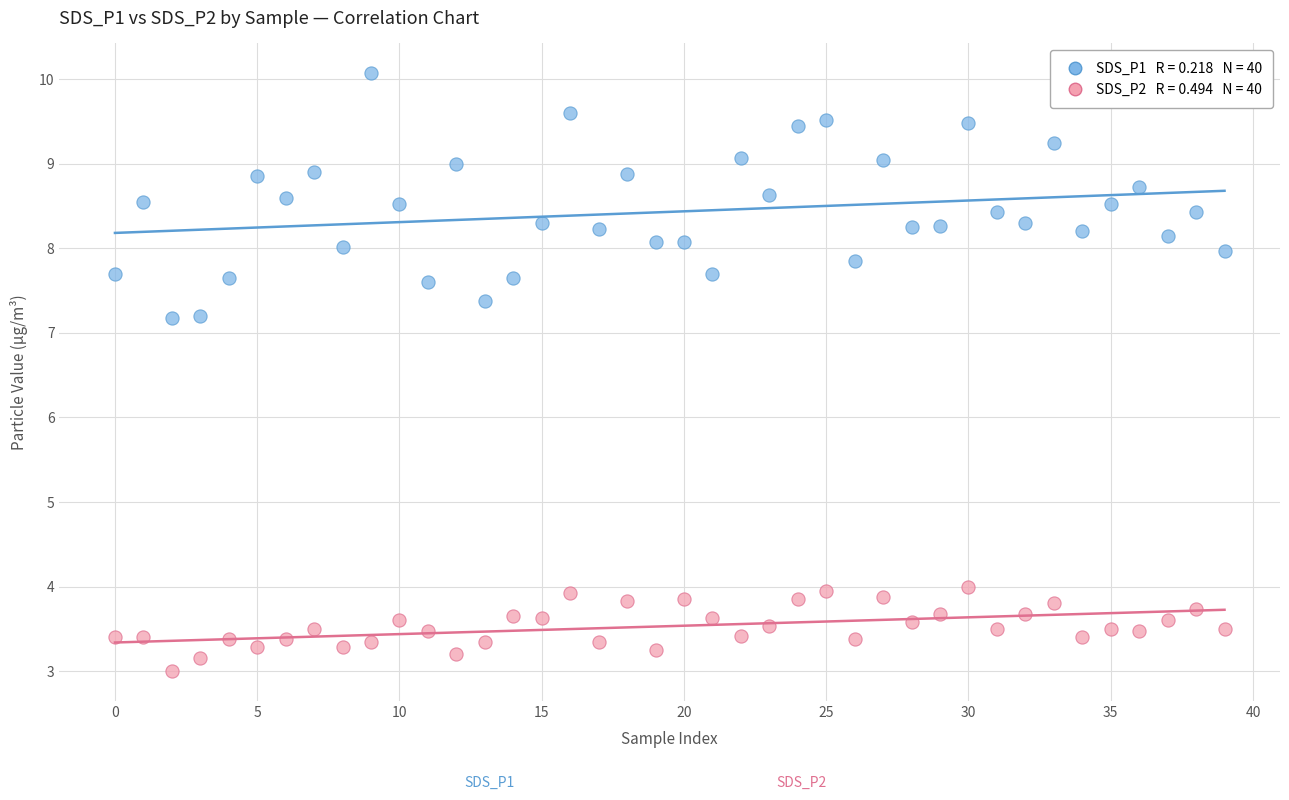

Across all data points, what is the range of Y values (max minus min)?

7.1